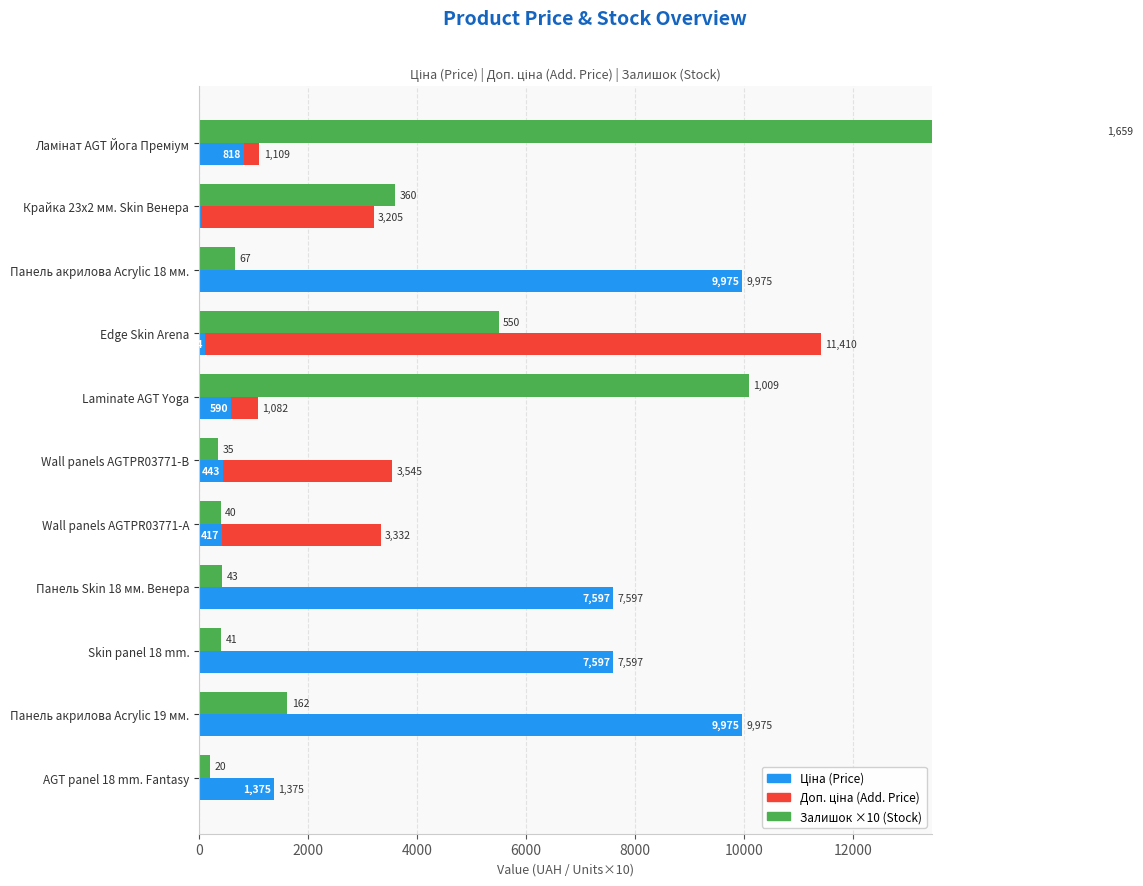

What are all the series names shown in the legend?

Ціна (Price), Доп. ціна (Add. Price), Залишок ×10 (Stock×10)